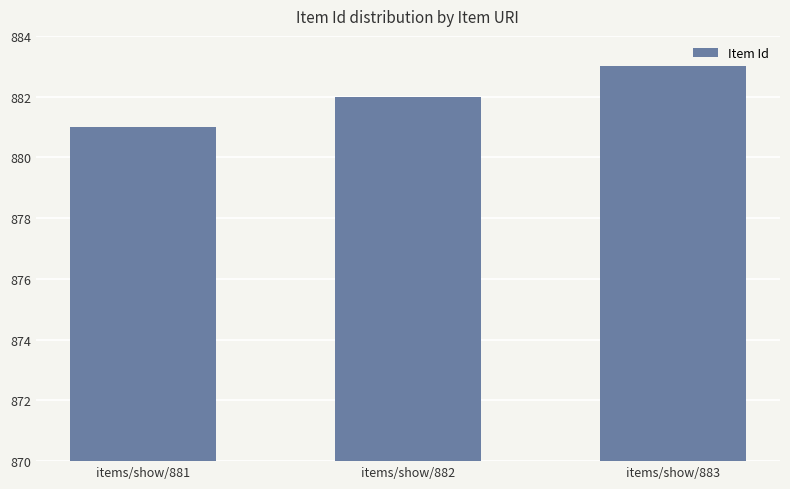

What is the value of the 1st bar from the left?

881